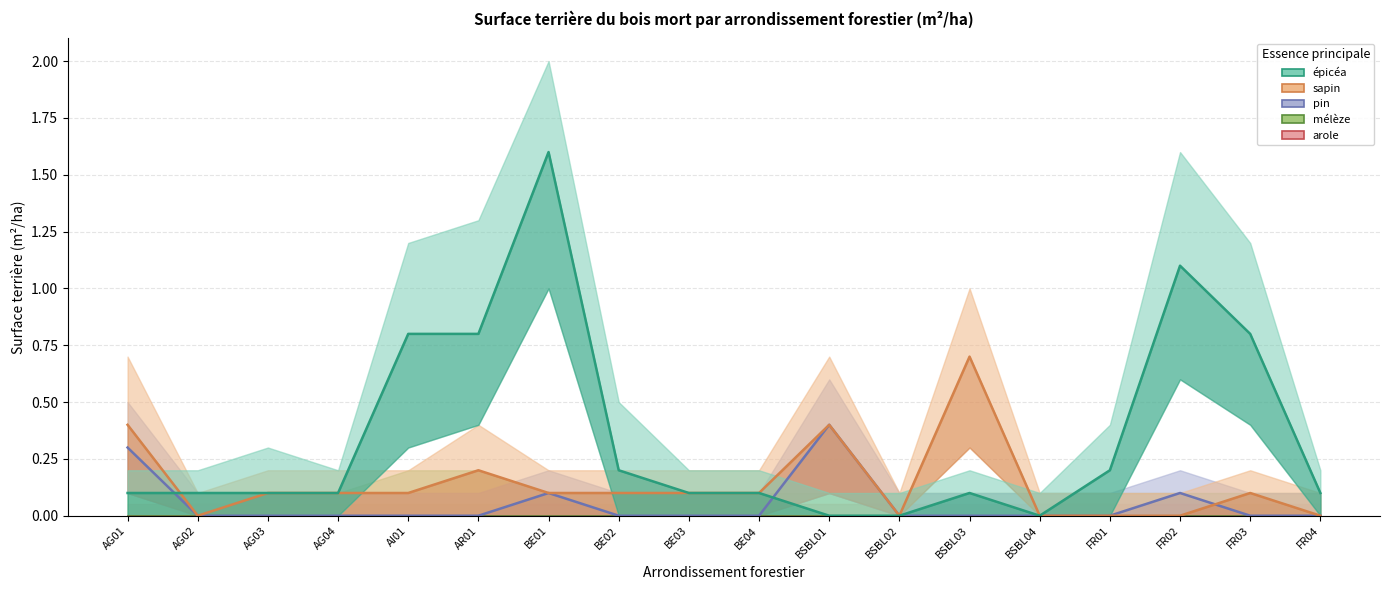

True or false: pin has more than 2 points higher than both neighbors.

True